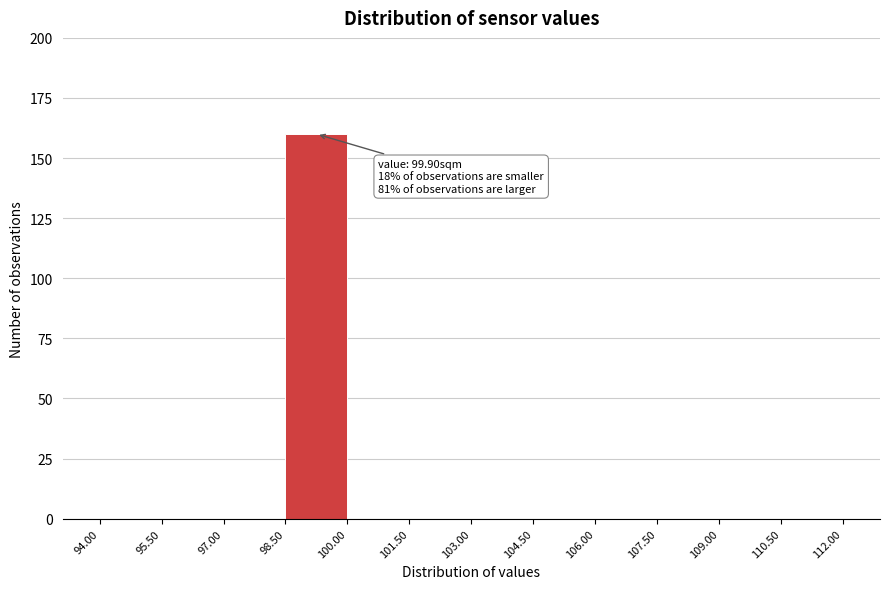

Over which range of the x-axis is the bar tallest?

98.50 to 100.00